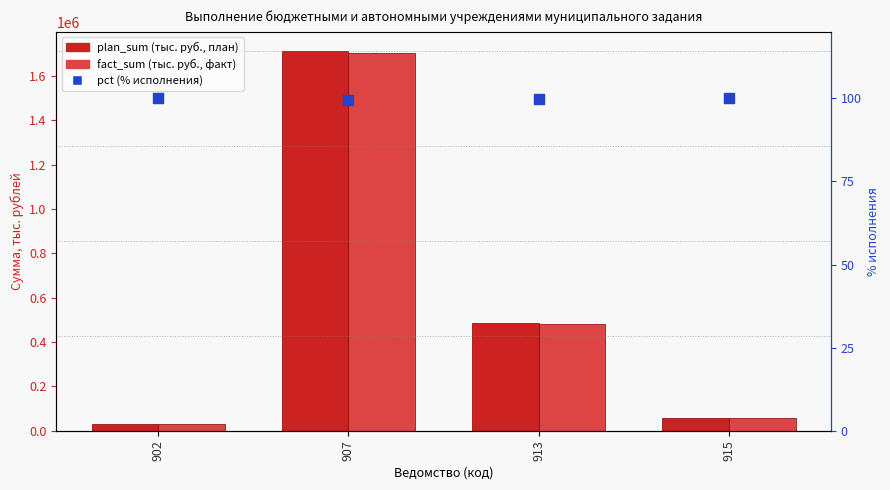

What is the total value across all series at 913?

969070.3